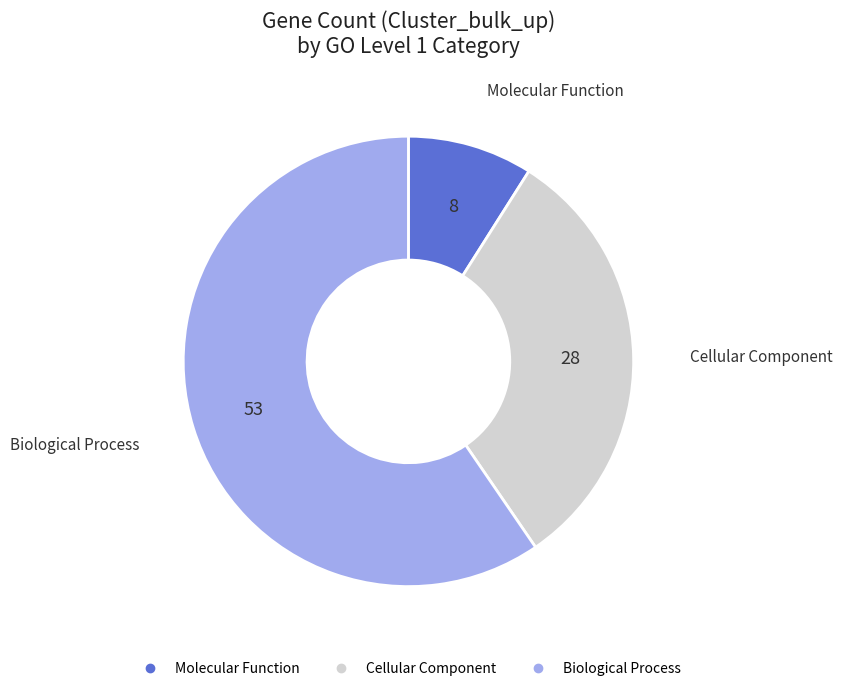

Count the number of slices in the pie.

3